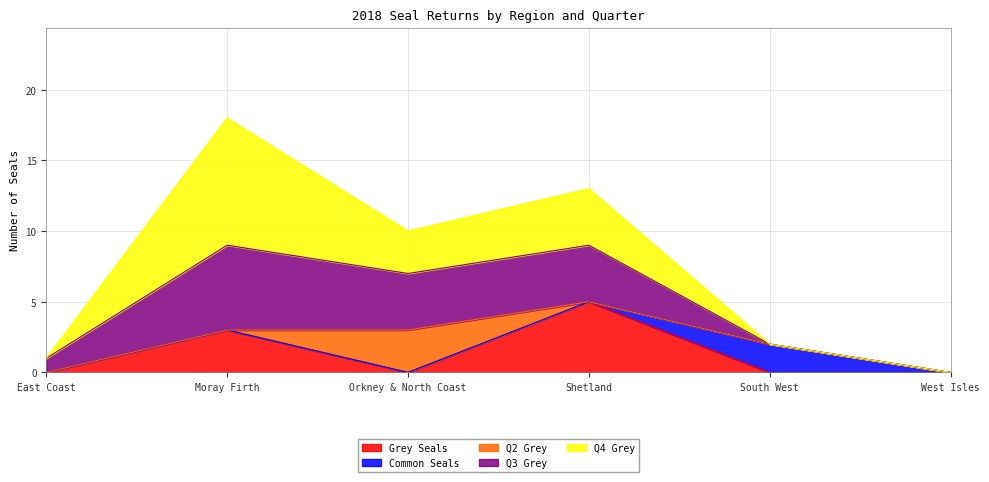

True or false: Q4 Grey and Q2 Grey intersect in this chart.

False